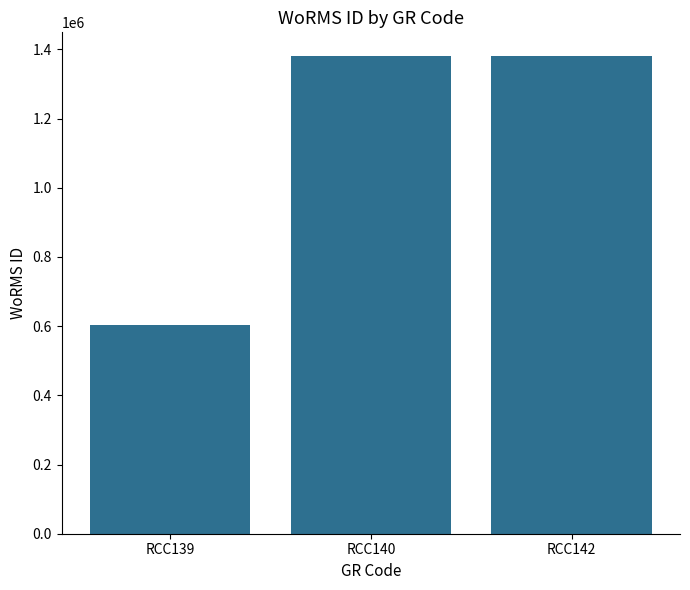

Between RCC139 and RCC142, which is larger?

RCC142